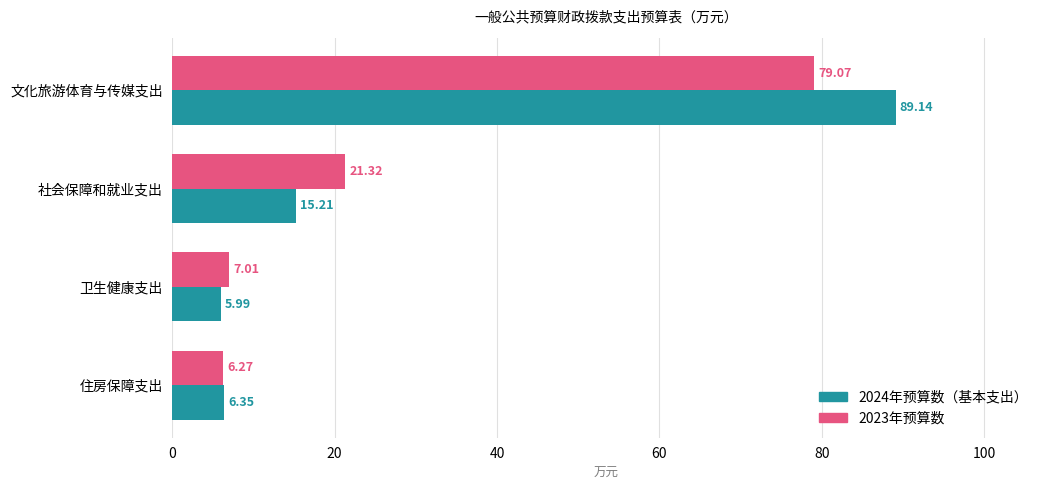

What is the smallest value displayed?

6.0